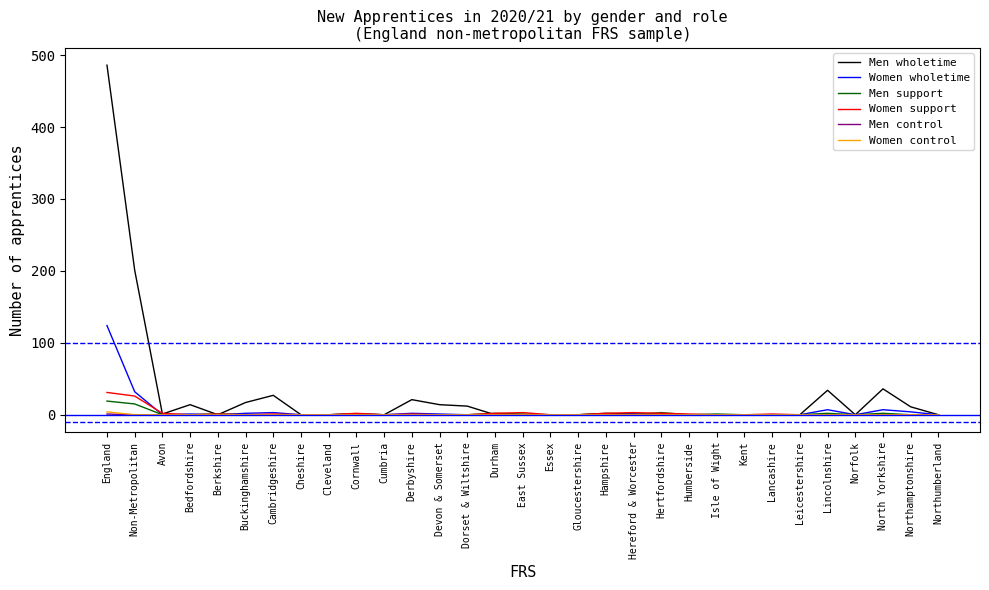

Which series has the largest range (max minus min)?

Men wholetime